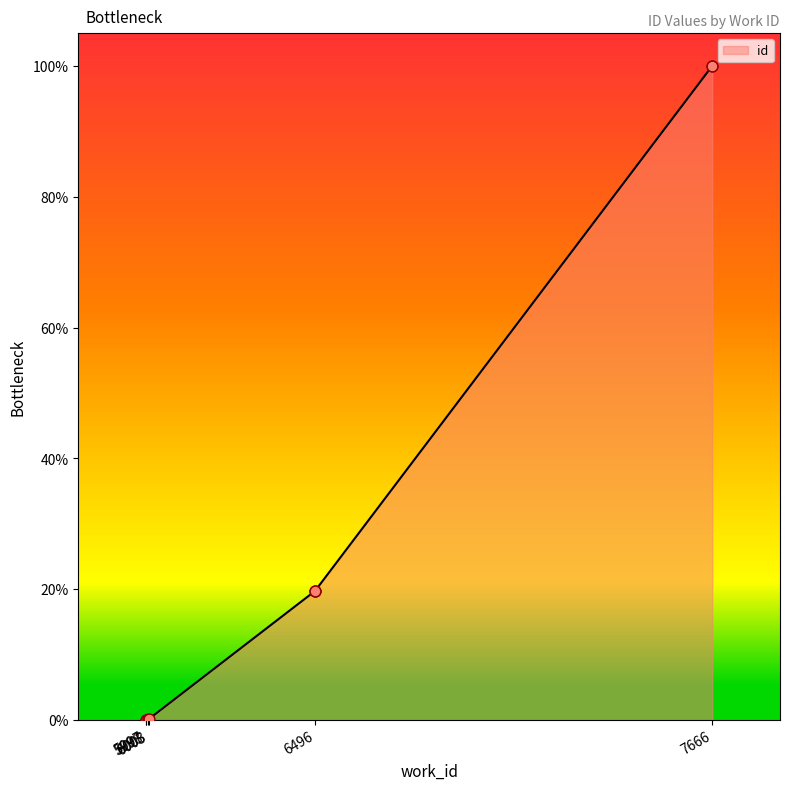

What is the change in value from 6496 to 7666?

+80.2